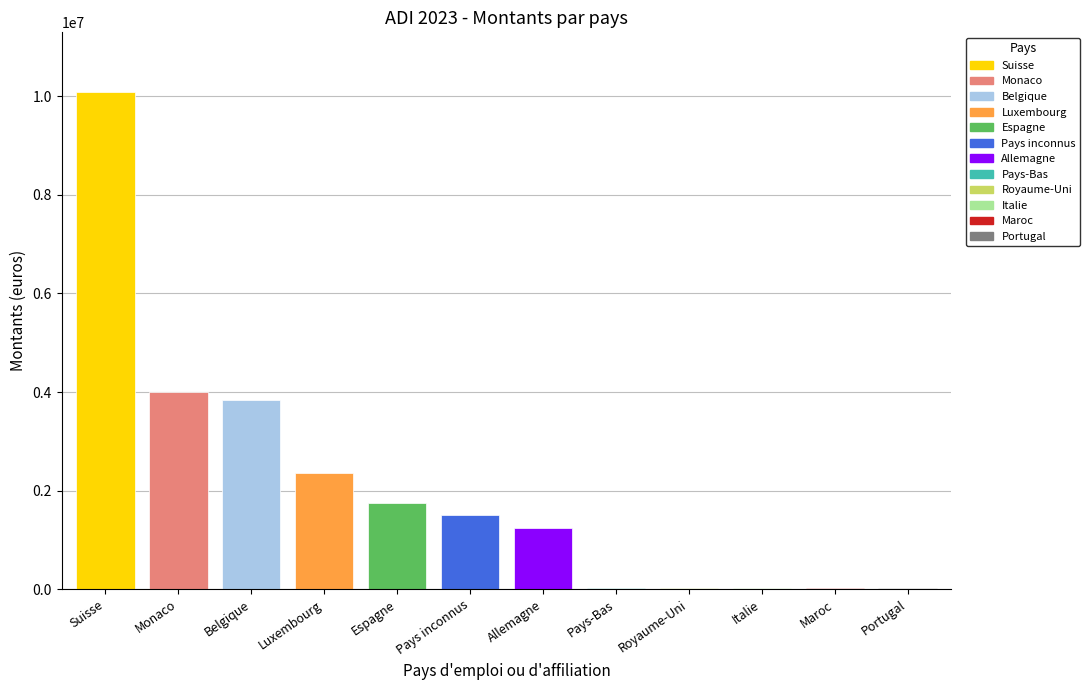

List the labels in order of value, smallest first.

Portugal, Maroc, Italie, Royaume-Uni, Pays-Bas, Allemagne, Pays inconnus, Espagne, Luxembourg, Belgique, Monaco, Suisse